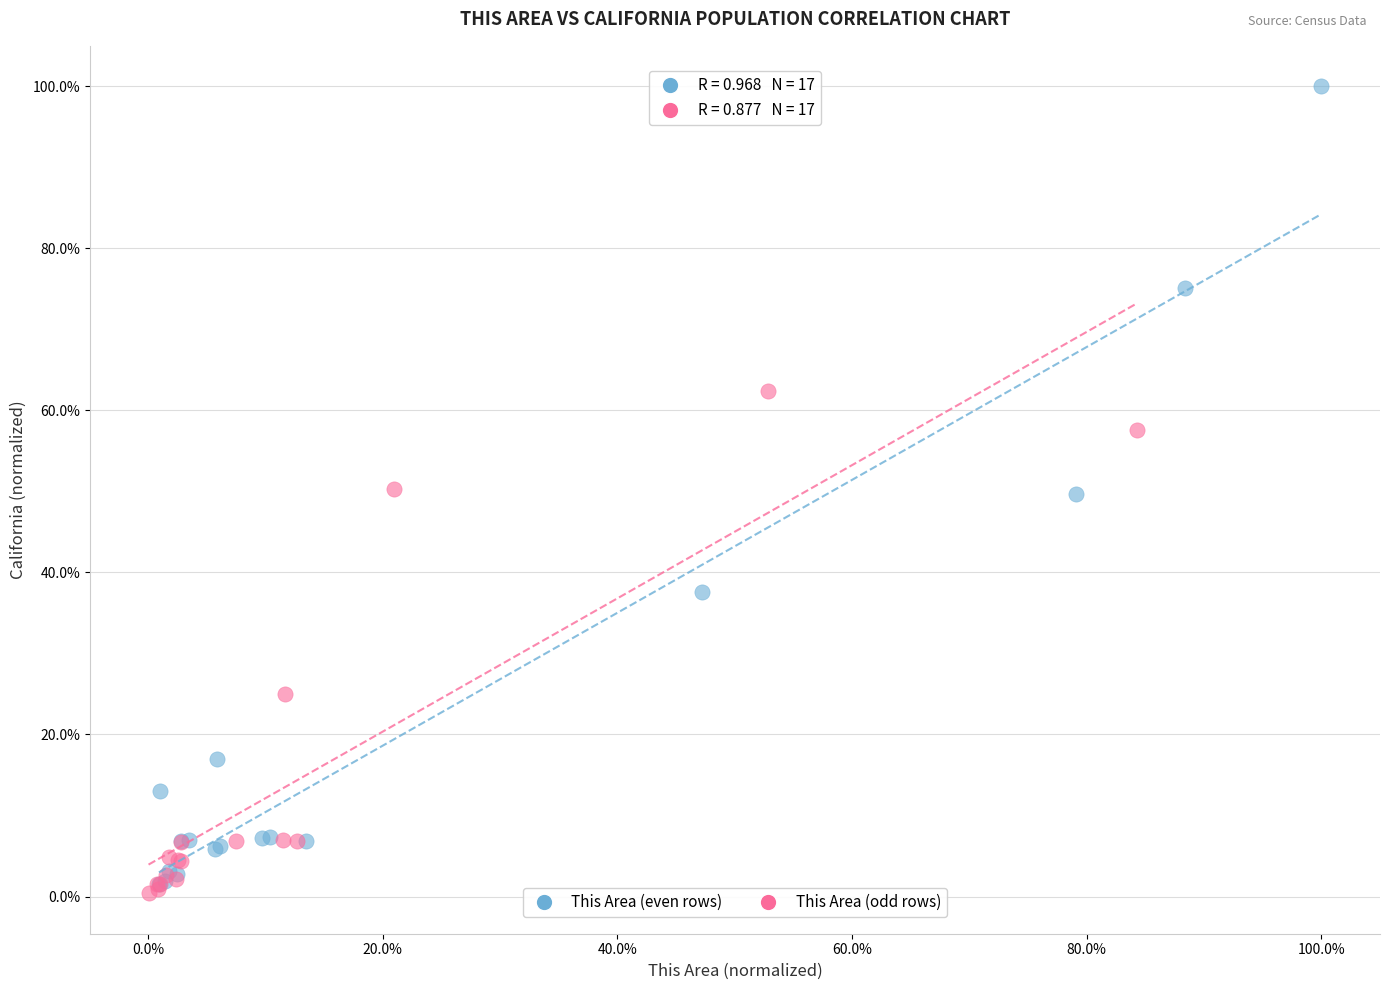

What are all the series names shown in the legend?

This Area (even rows), This Area (odd rows)